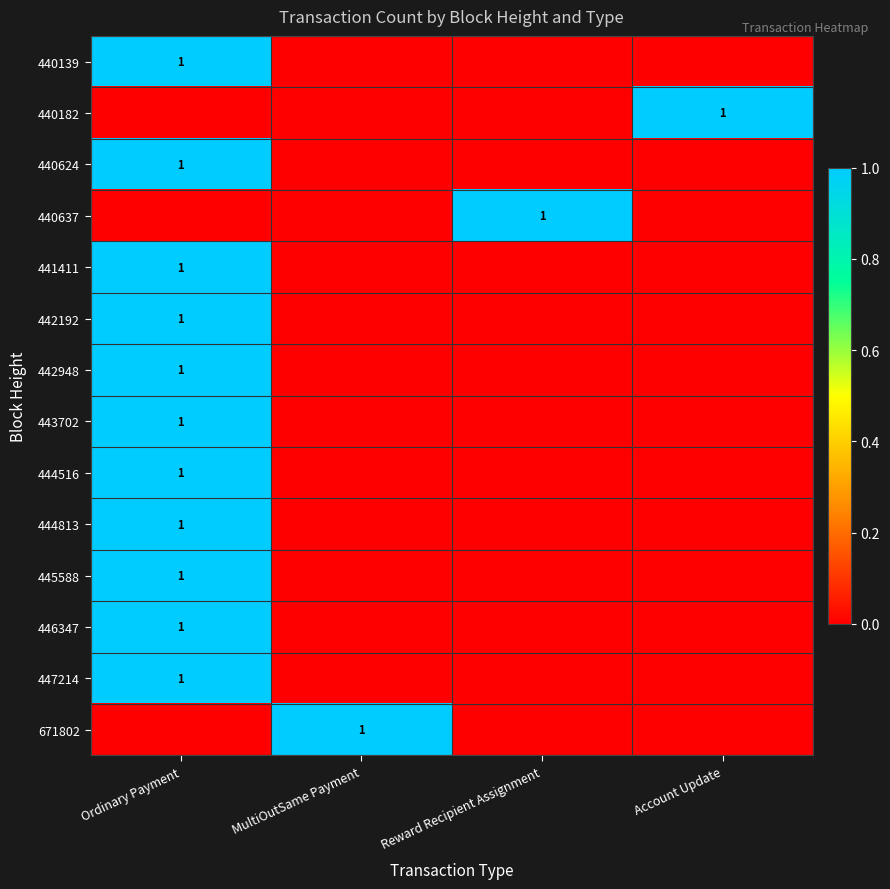

Is it true that 440182 equals 1 at Account Update?

True